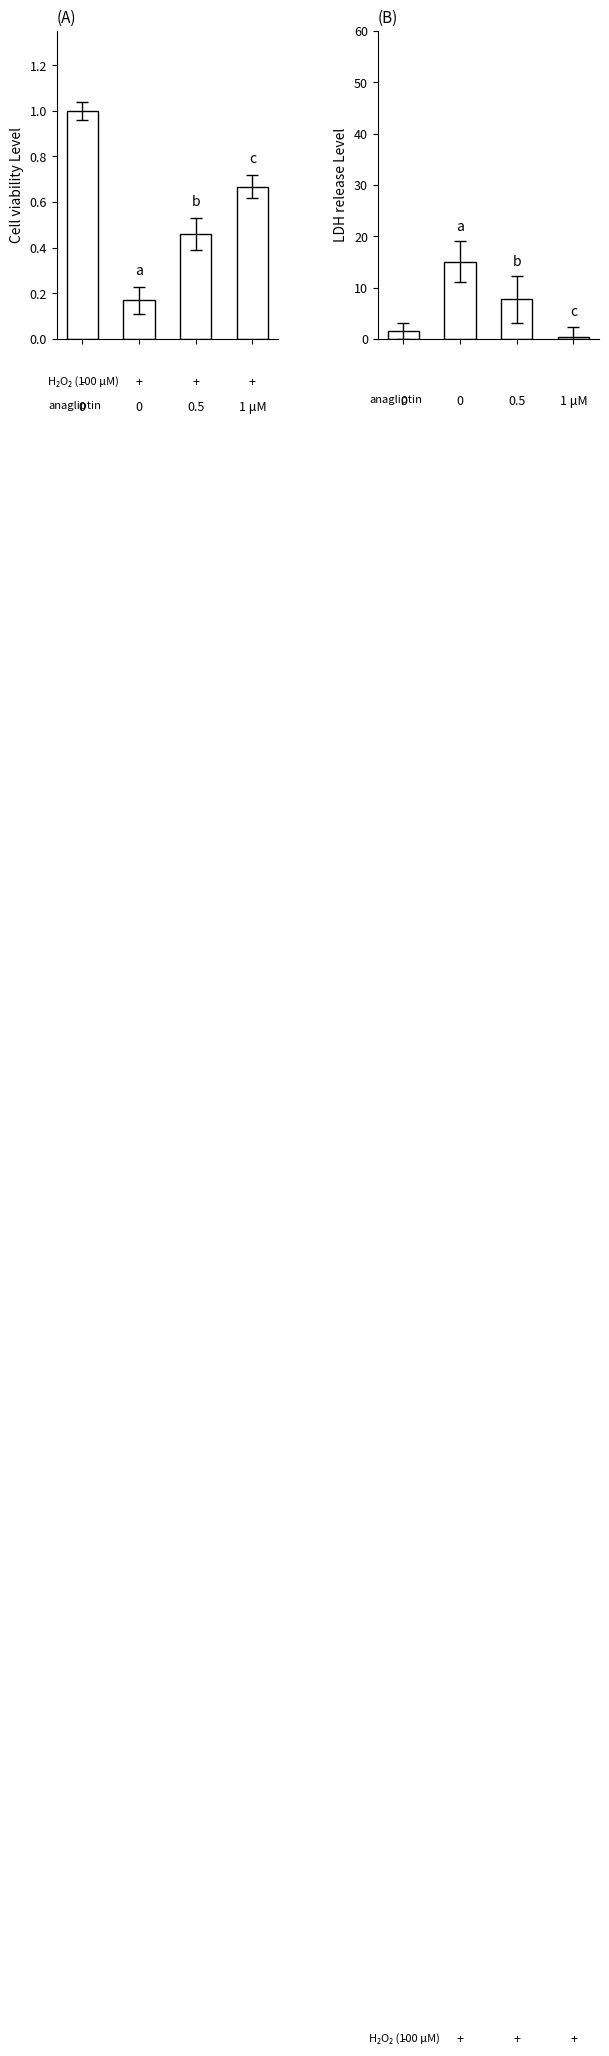

At which label is This Area closest to 0?

1